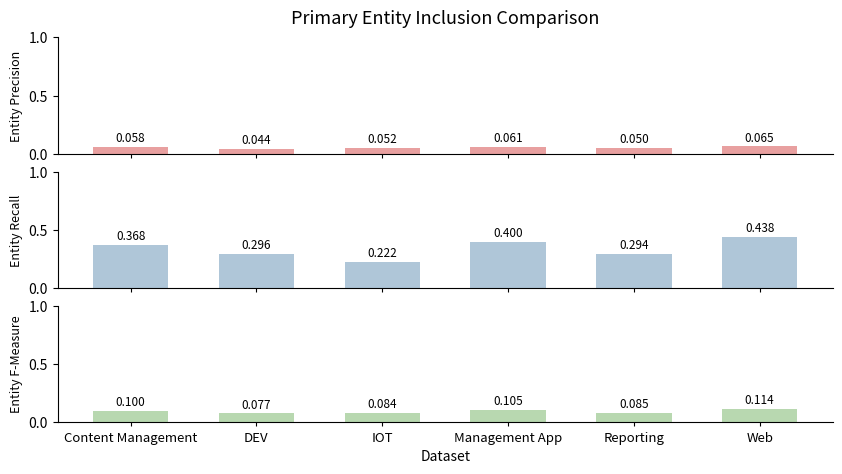

At how many categories does at least one series exceed 0?

6